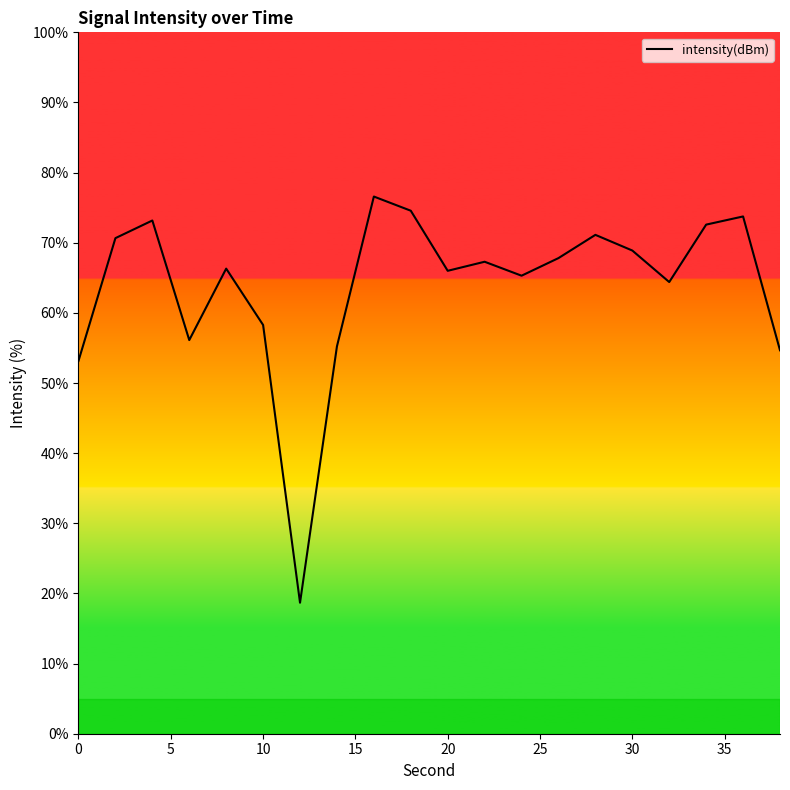

What is the maximum value shown in the chart?

76.6